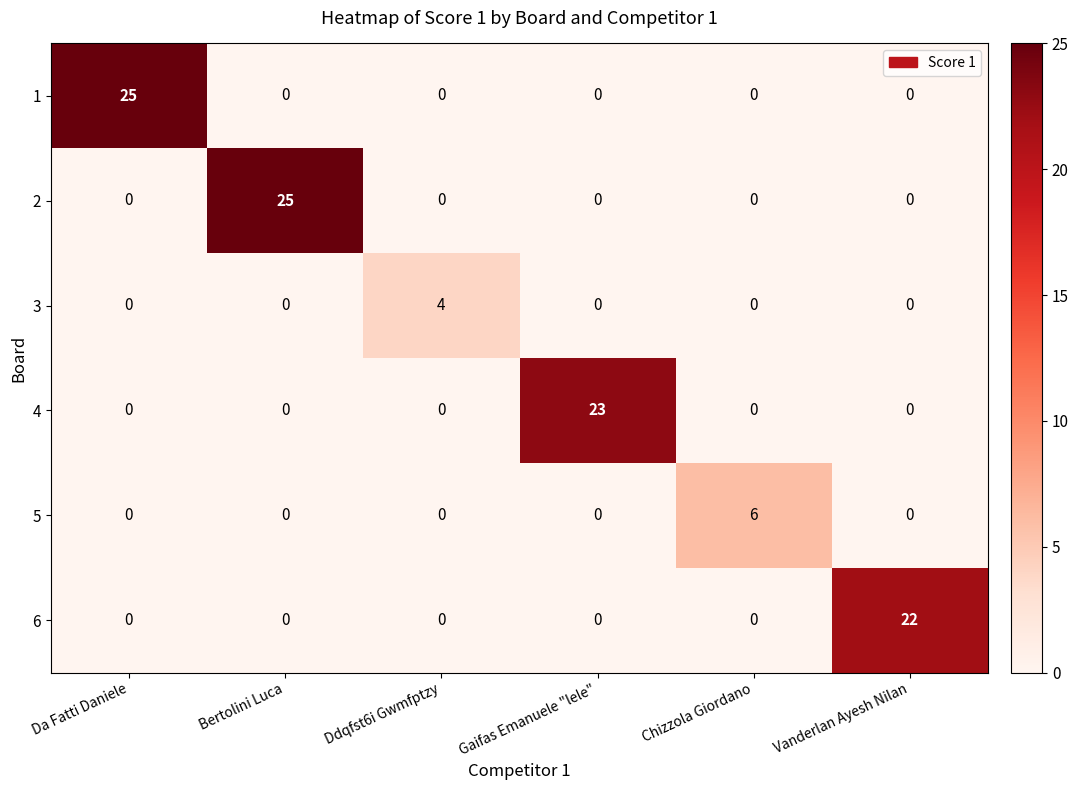

What is the maximum value shown in the chart?

25